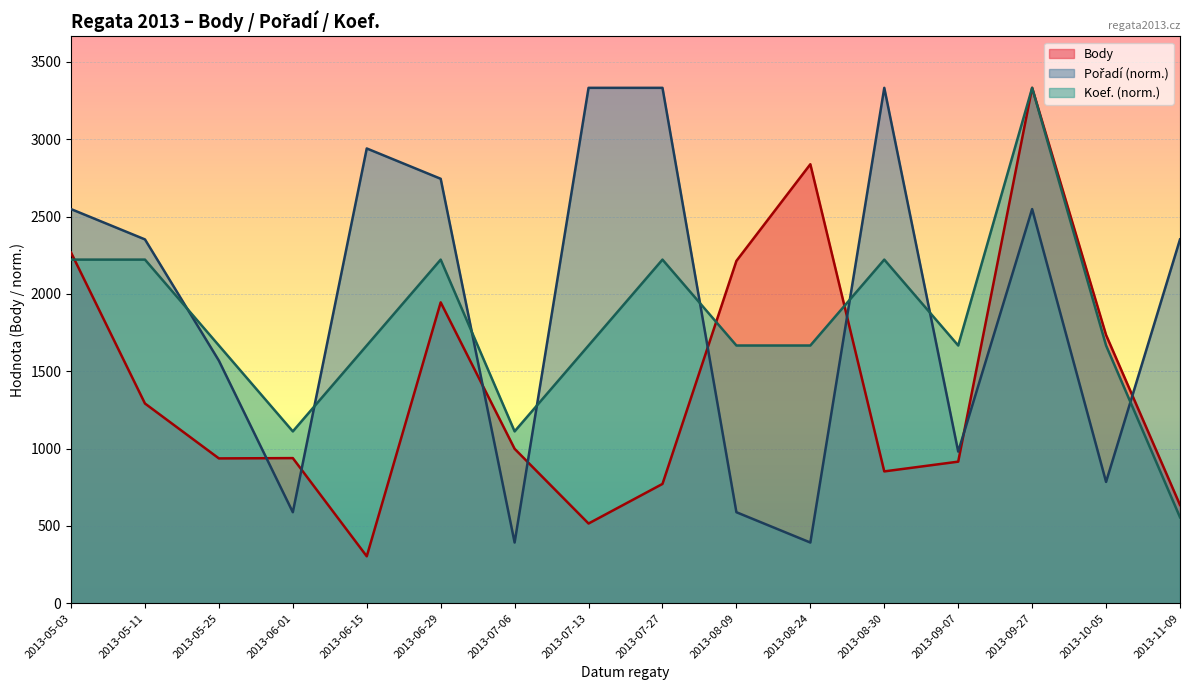

What is the label of the 8th point from the right?

2013-07-27